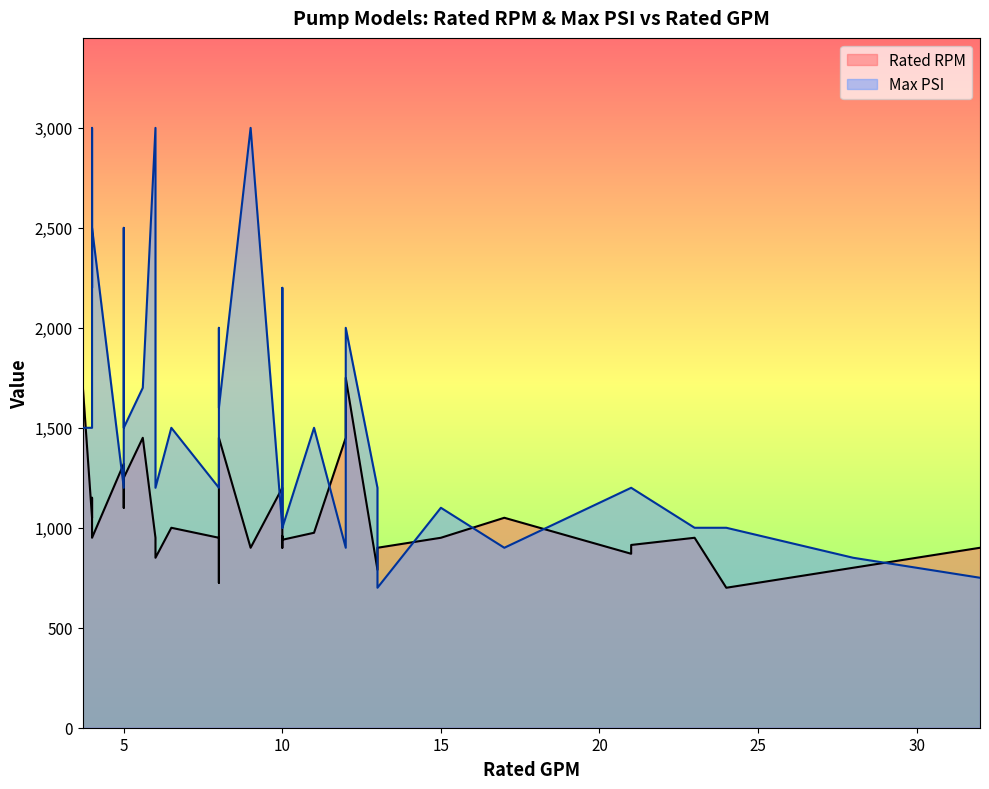

What is the average value of the Rated RPM series?

1049